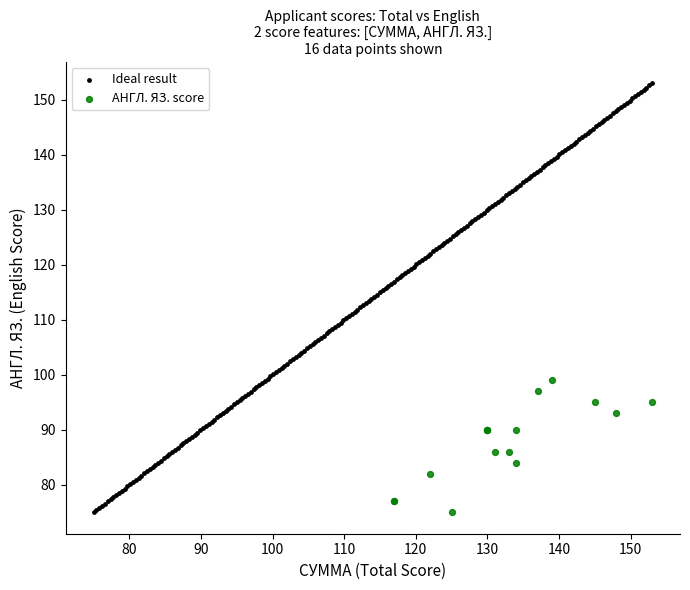

Which series contains the highest Y value?

Ideal result